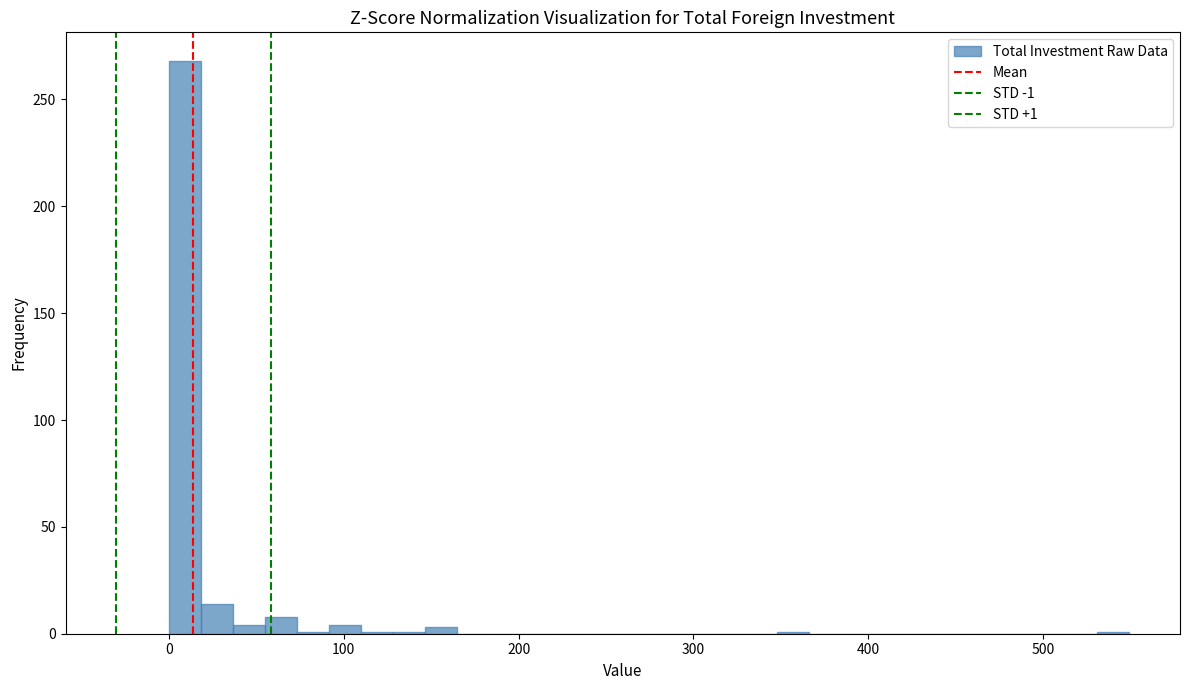

Read against the x-axis, roughly where is the centre of the tallest bar?

10